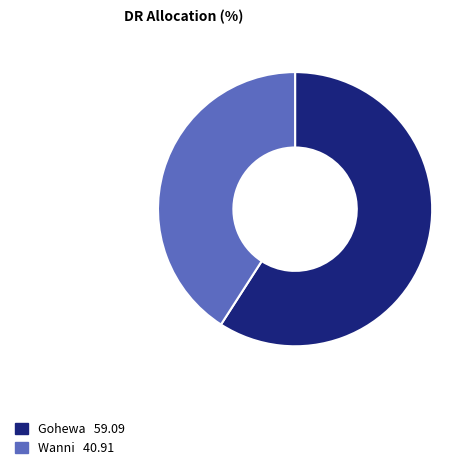

The Gohewa slice represents 59% of the pie. True or false?

True